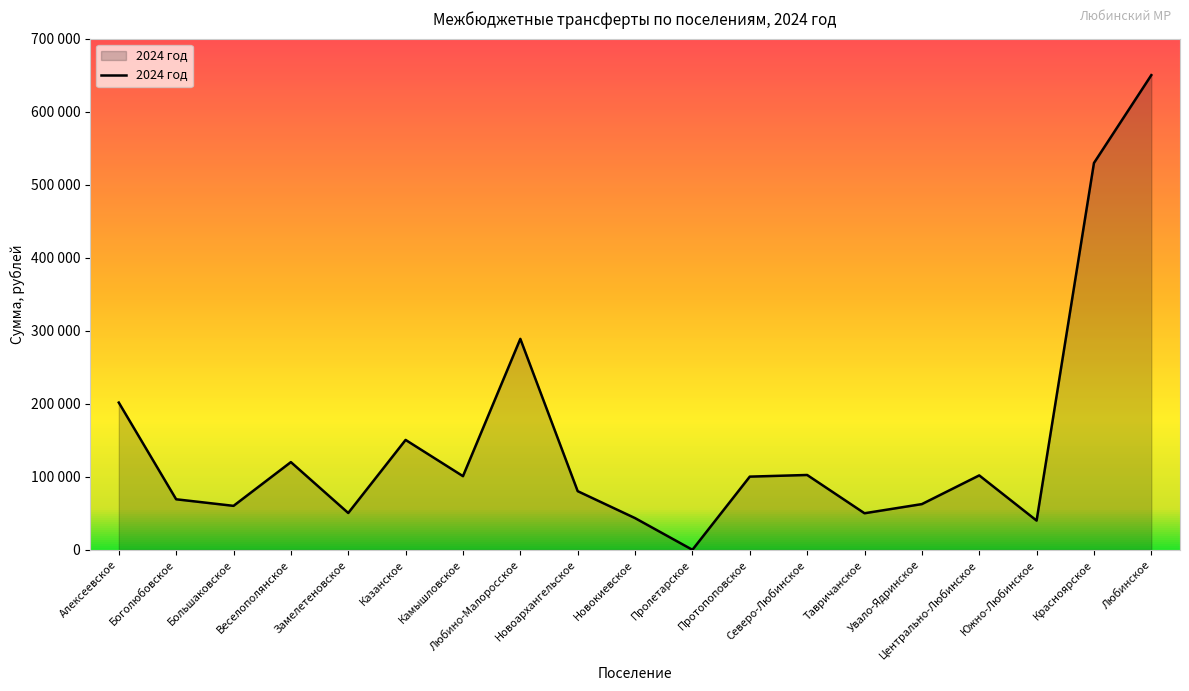

What is the ratio of the value at Южно-Любинское to the value at Красноярское?

0.1